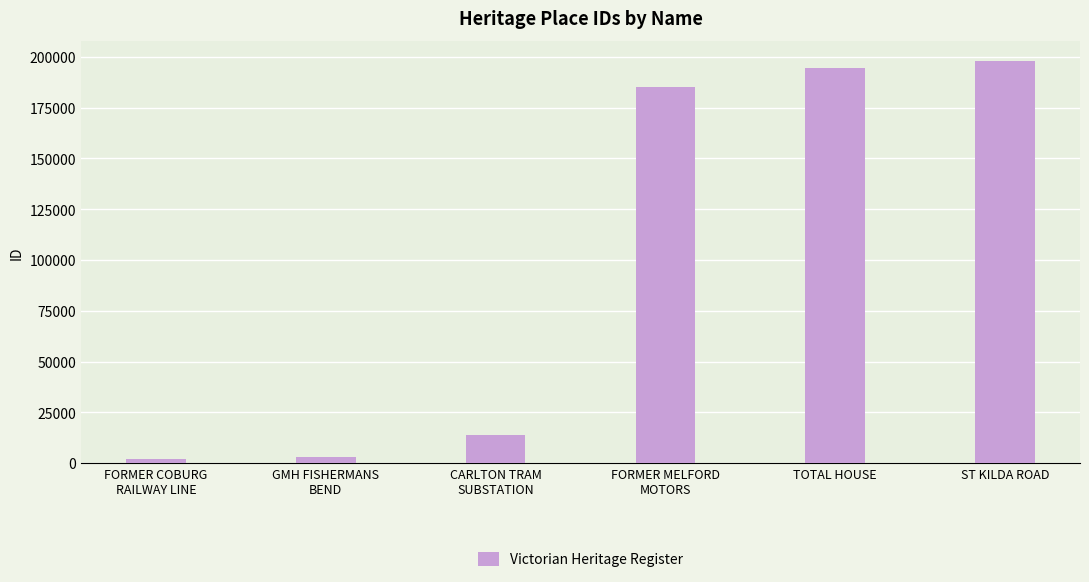

What is the change in value from GMH FISHERMANS
BEND to ST KILDA ROAD?

+195165